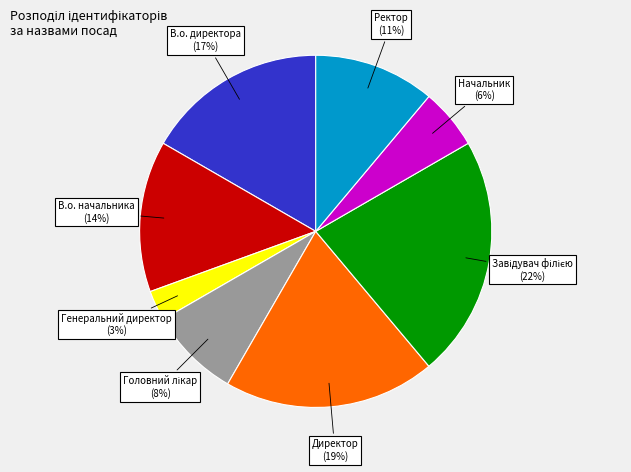

Combined, do Ректор (11%) and В.о. начальника (14%) account for over 50%?

No